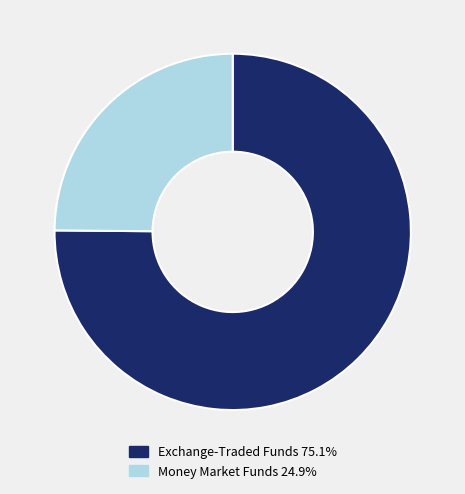

What is the ratio of the value at Money Market Funds 24.9% to the value at Exchange-Traded Funds 75.1%?

0.3